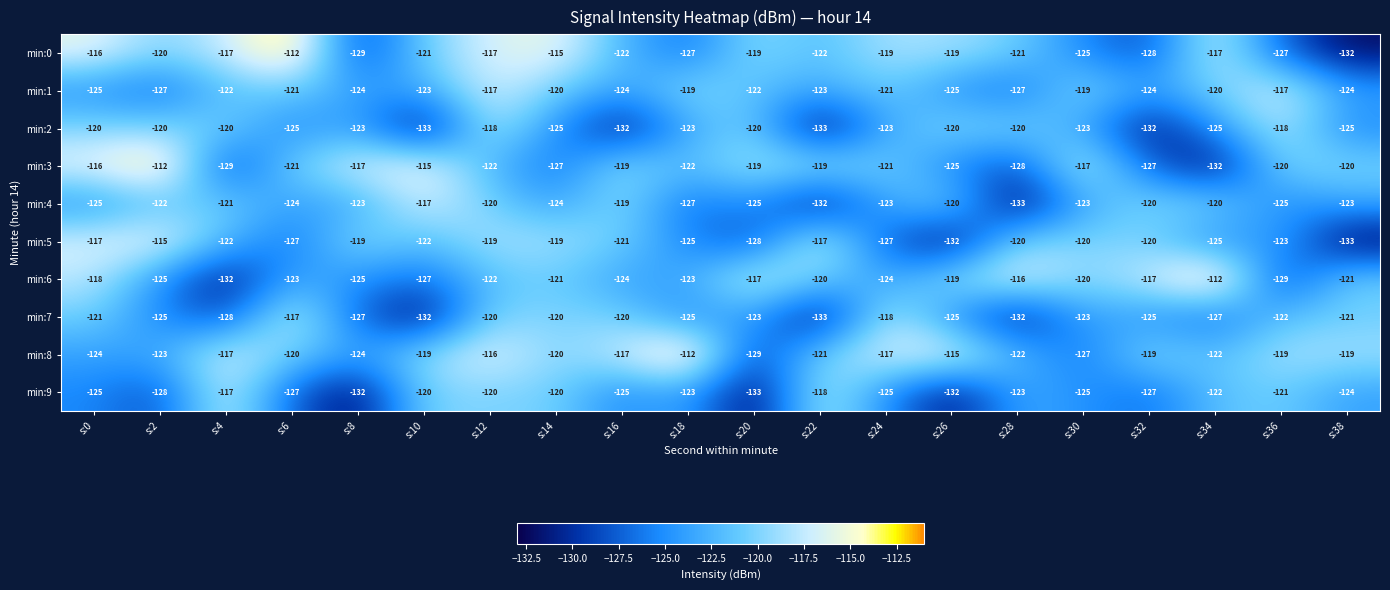

Between s:12 and s:28, which series saw the biggest shift?

min:4